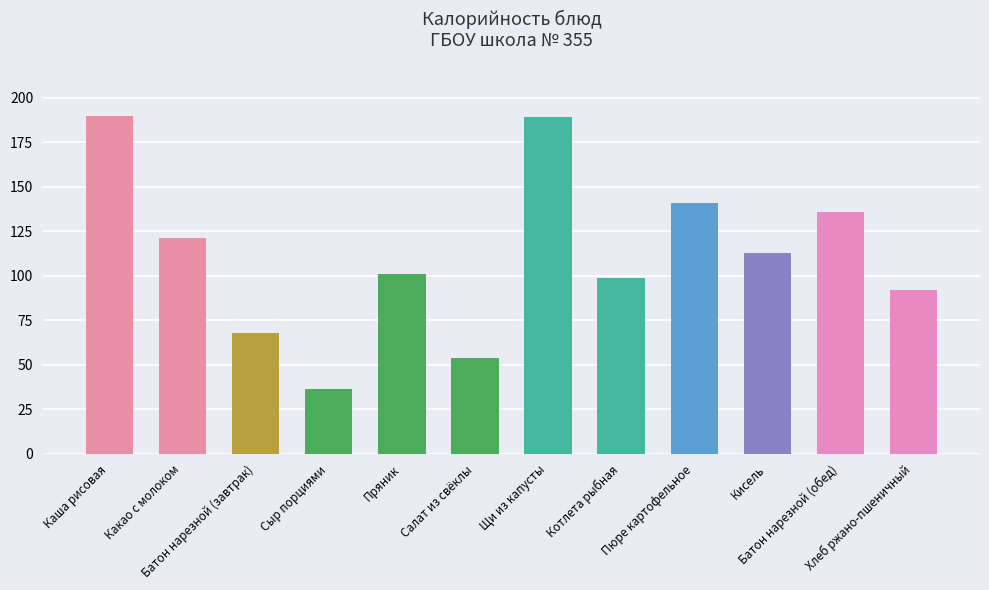

What is the ratio of the value at Какао с молоком to the value at Батон нарезной (обед)?

0.9